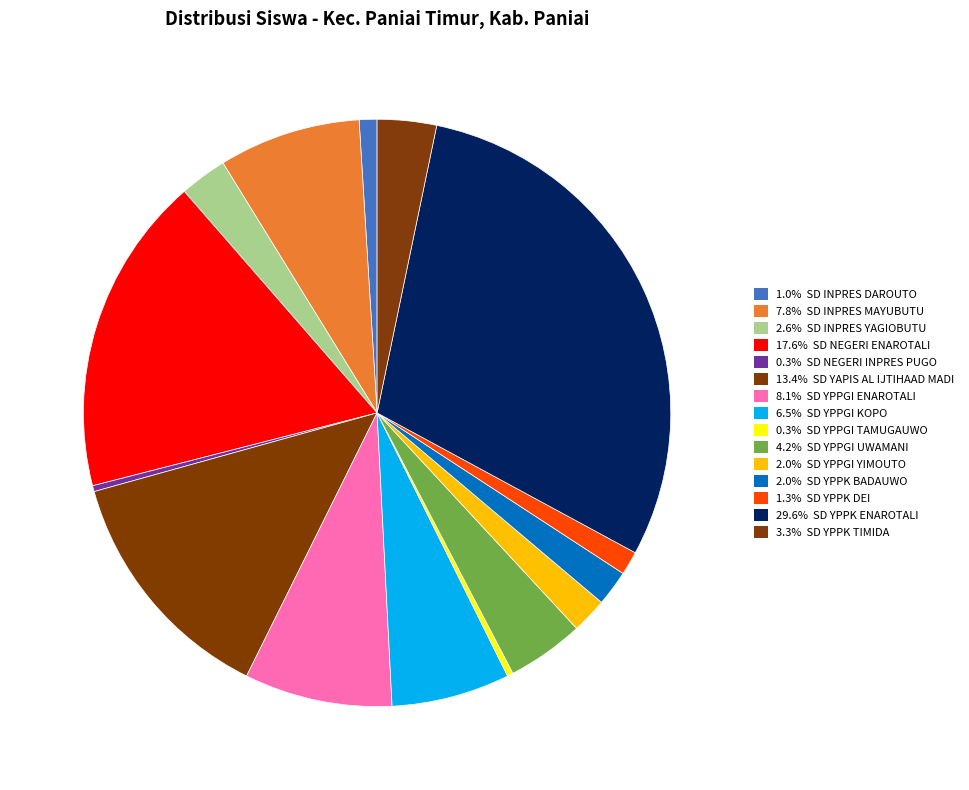

Count the number of slices in the pie.

15